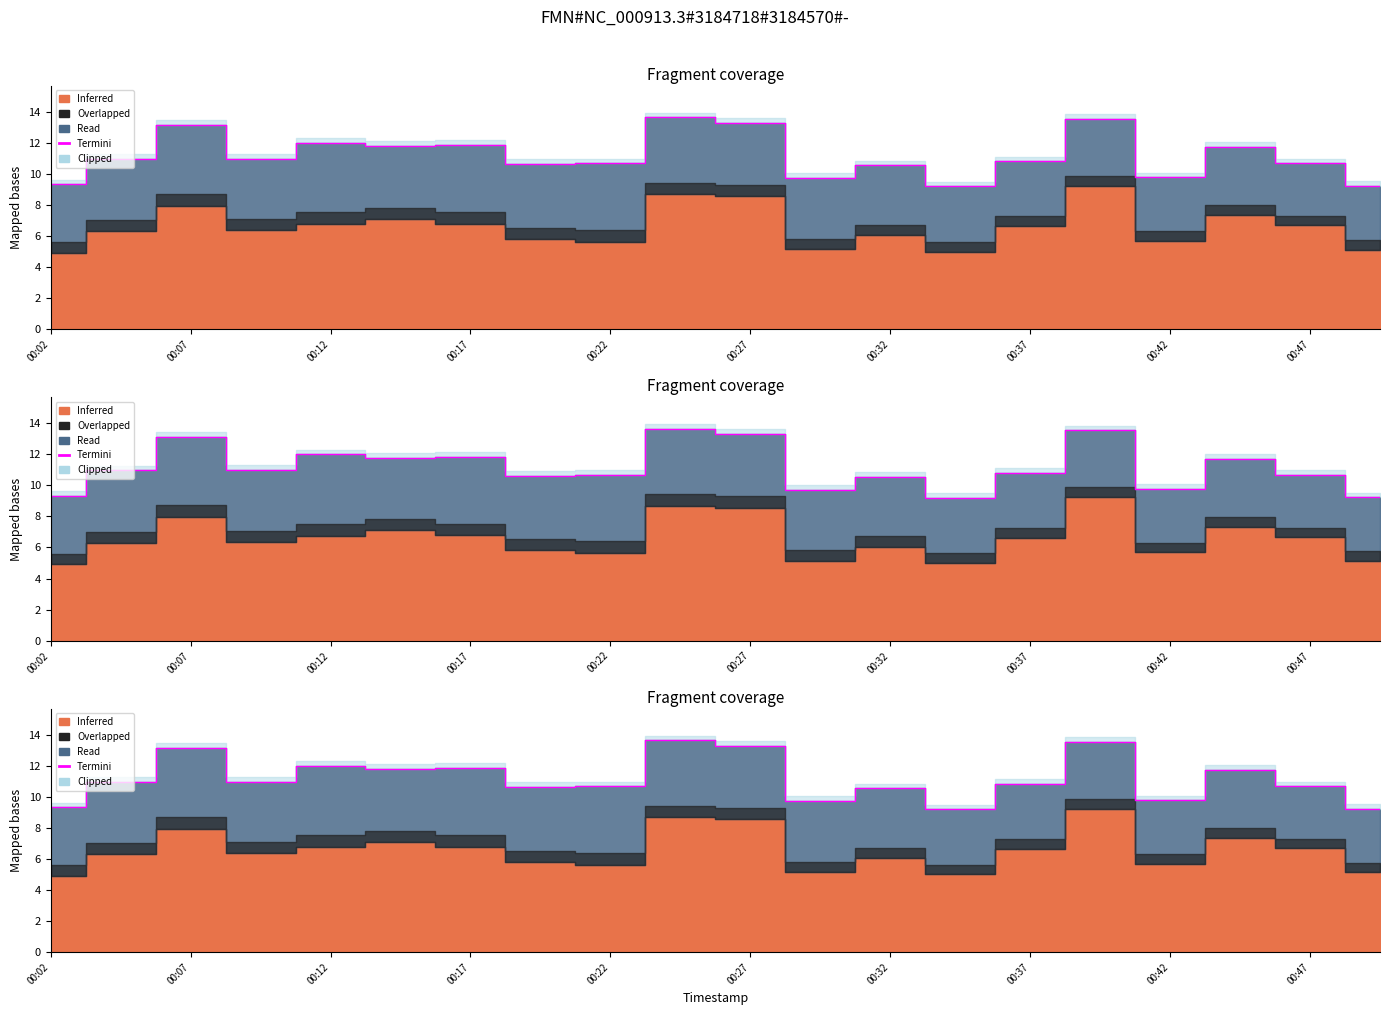

Where is the data nearest to the value 11?

00:17